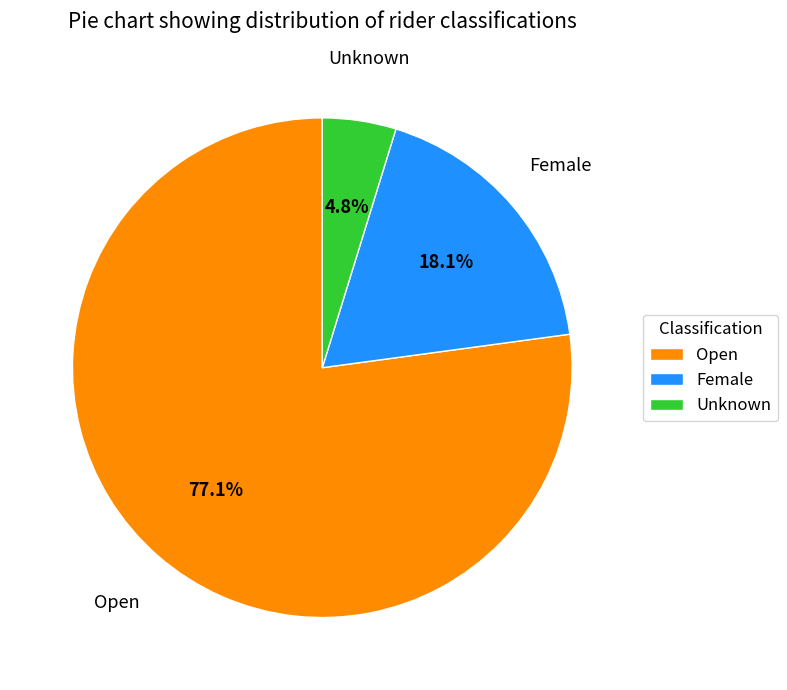

To the nearest percent, what portion does Open represent?

77%